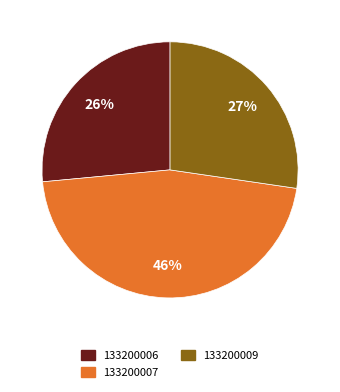

What is the largest slice in the pie chart?

133200007